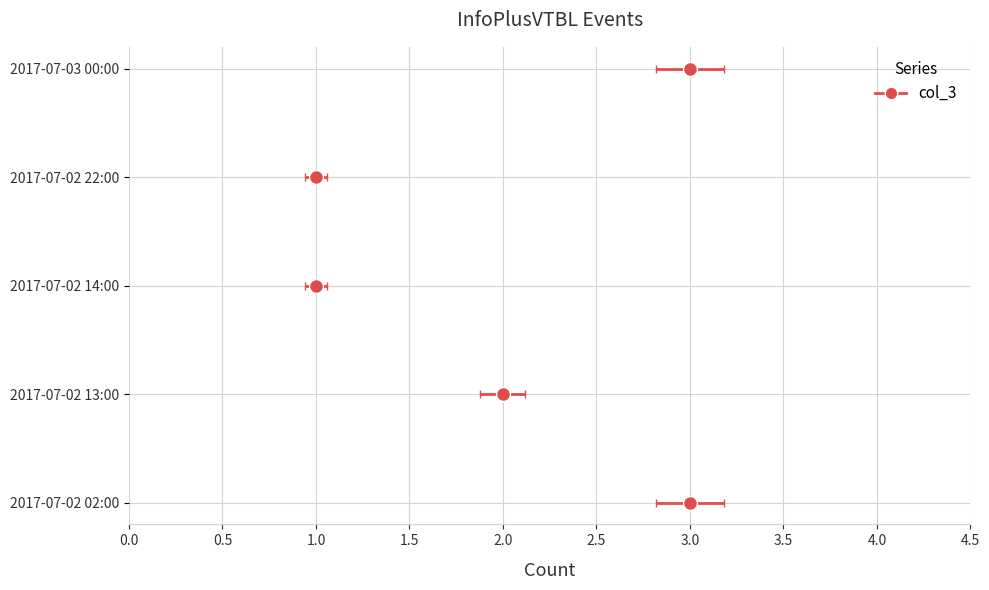

The value at 2017-07-02 02:00 is 4. True or false?

False